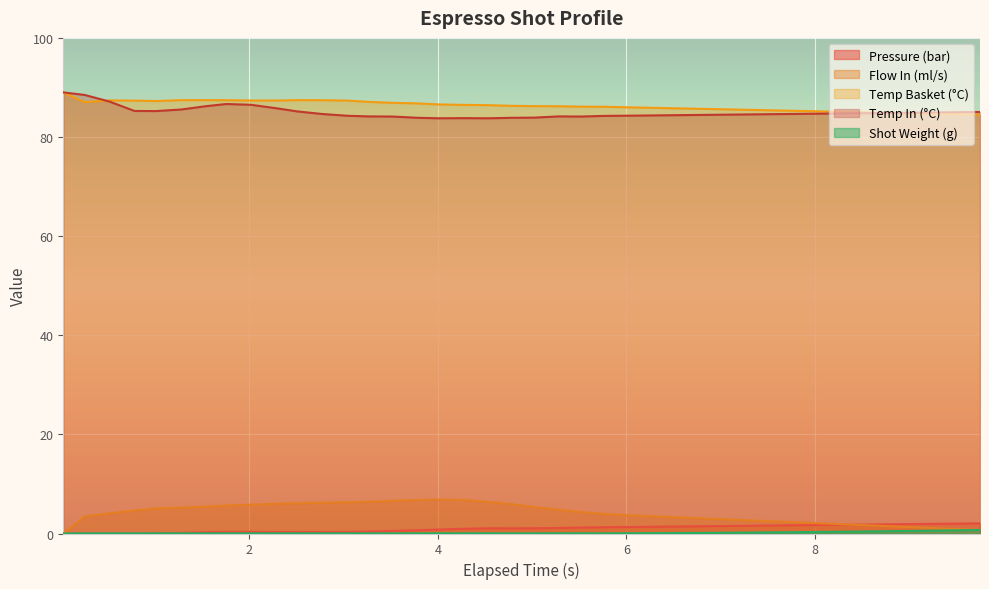

What is the value of the pressure point at the 36th from the left?

1.9